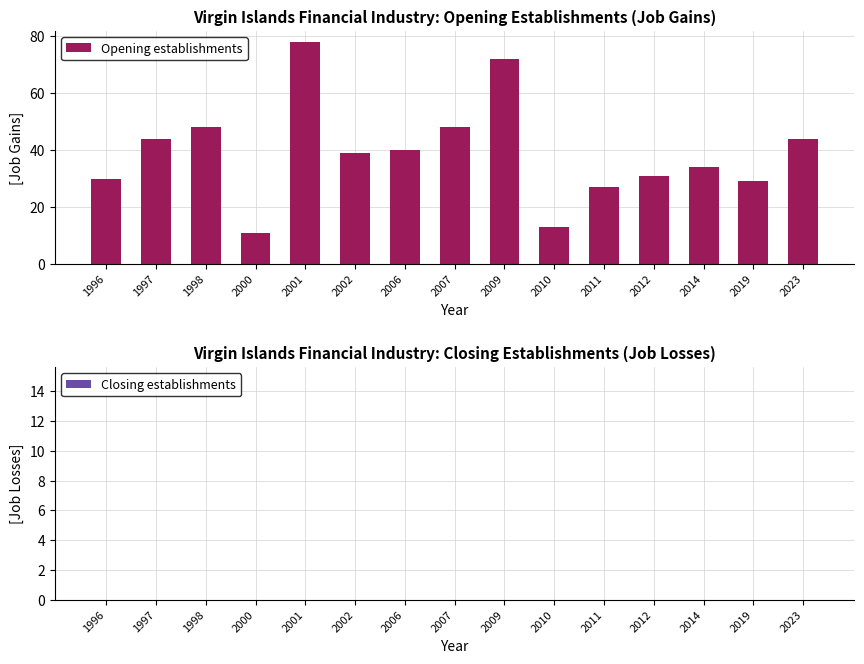

Which has a higher value, 1997 or 2009?

2009